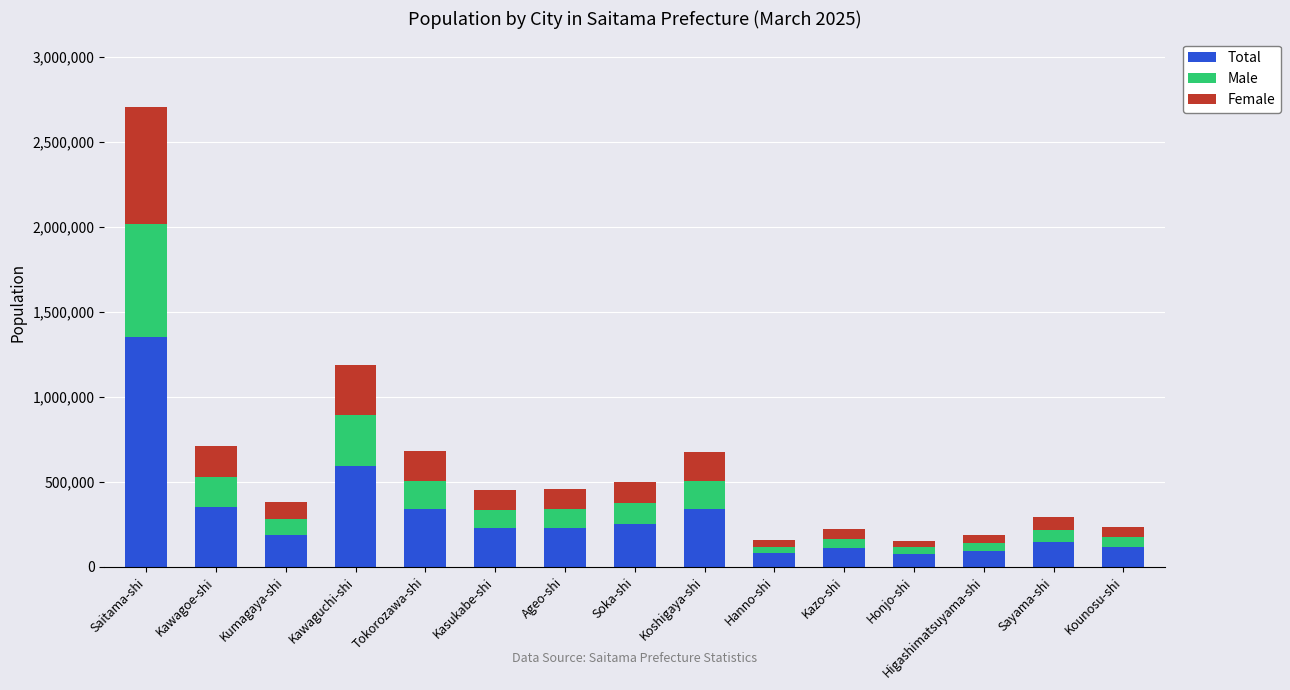

What is the total value across all series at Koshigaya-shi?

676810